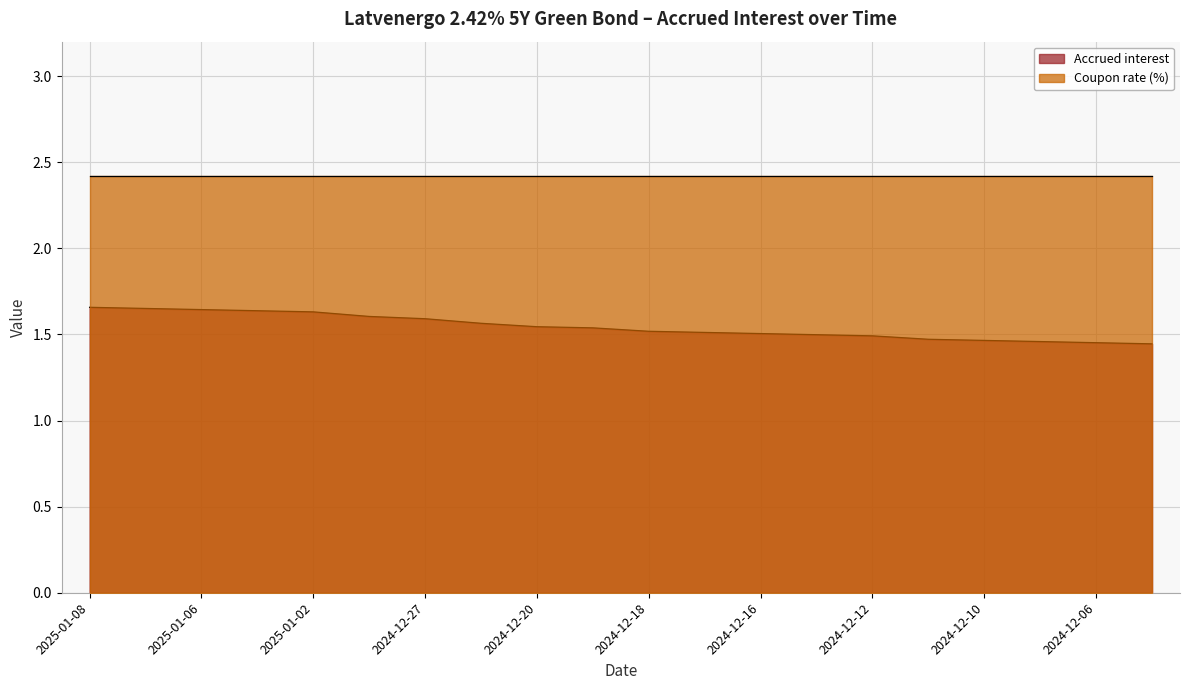

What is the sum of the values at 2024-12-17 and 2024-12-16?

3.0